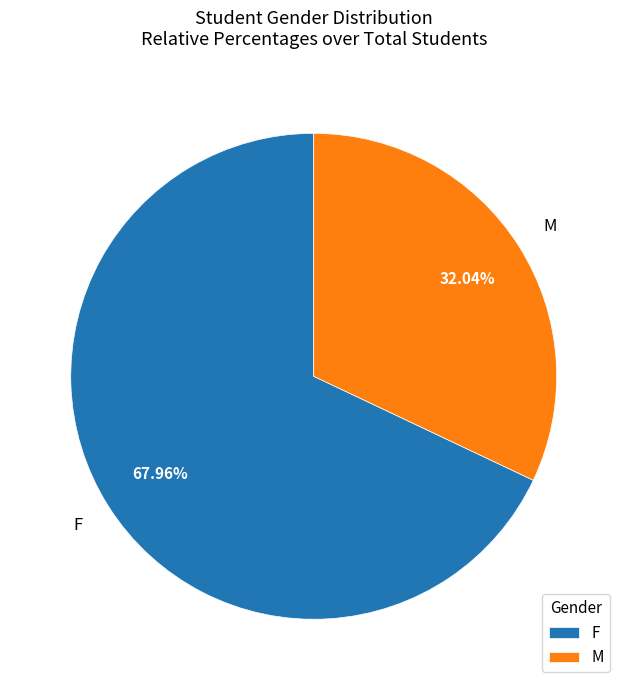

Between F and M, which is larger?

F